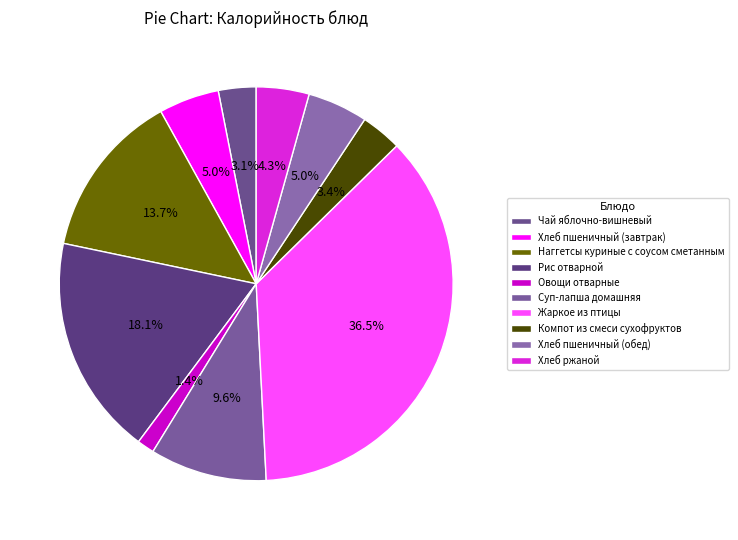

Between Компот из смеси сухофруктов and Овощи отварные, which is larger?

Компот из смеси сухофруктов